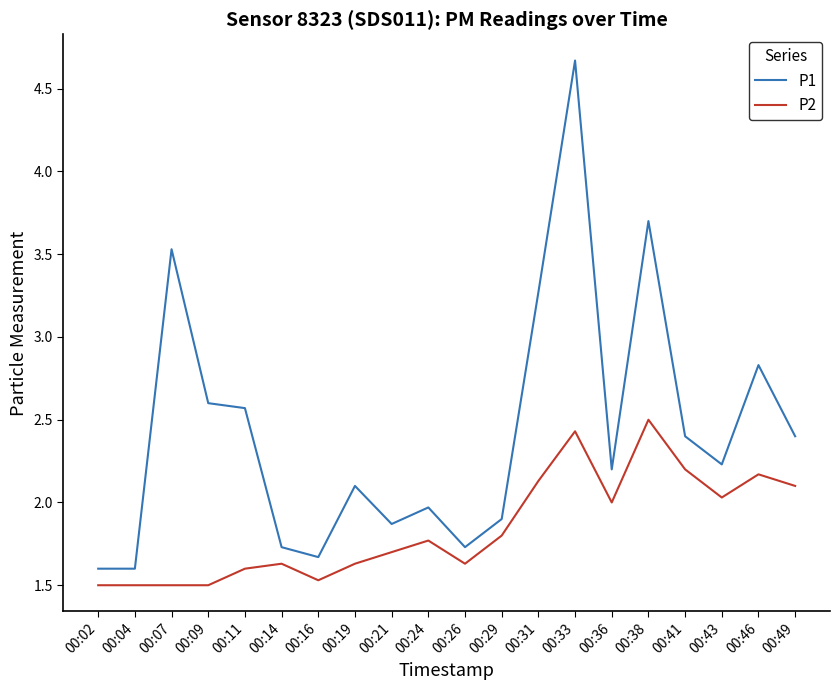

Which series has the largest total across all categories?

P1